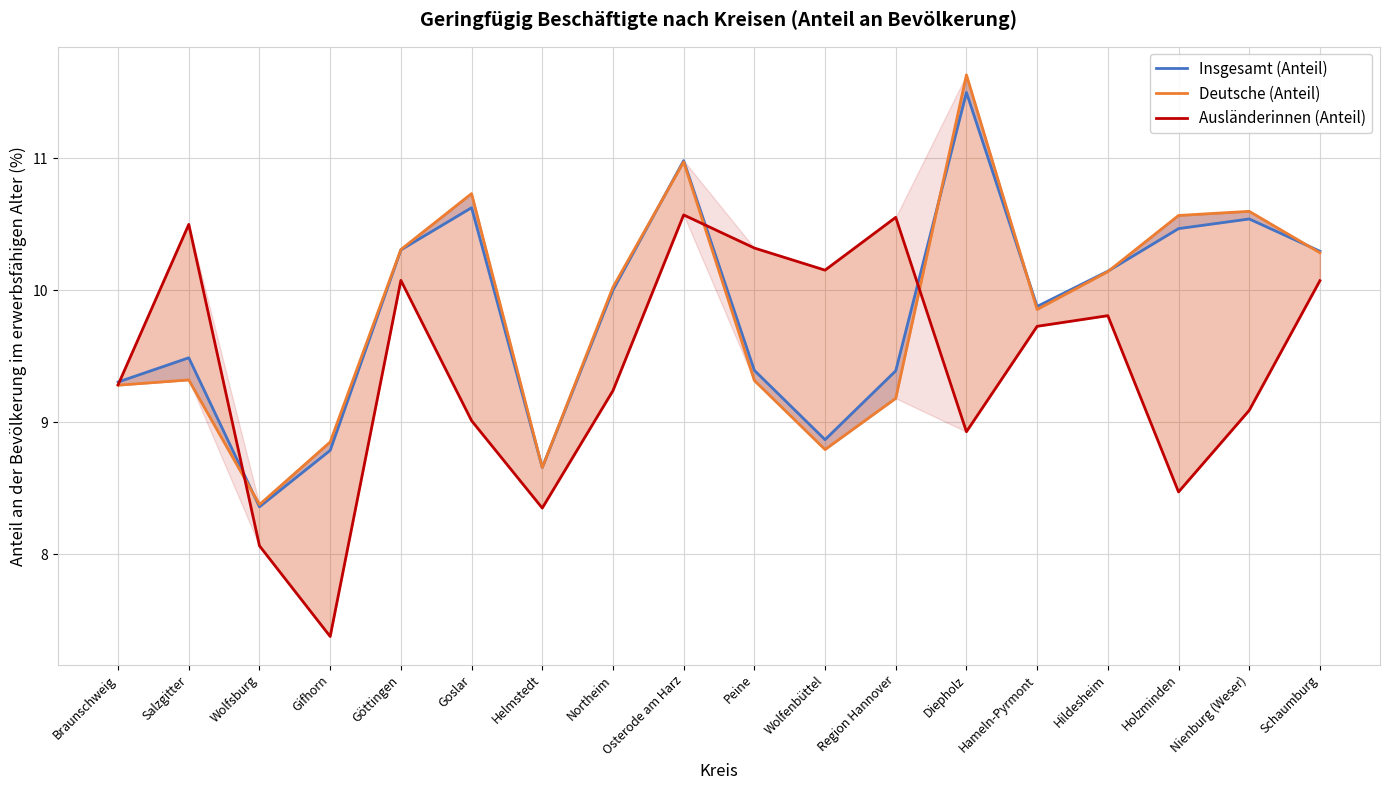

How many lines are shown in the chart?

3